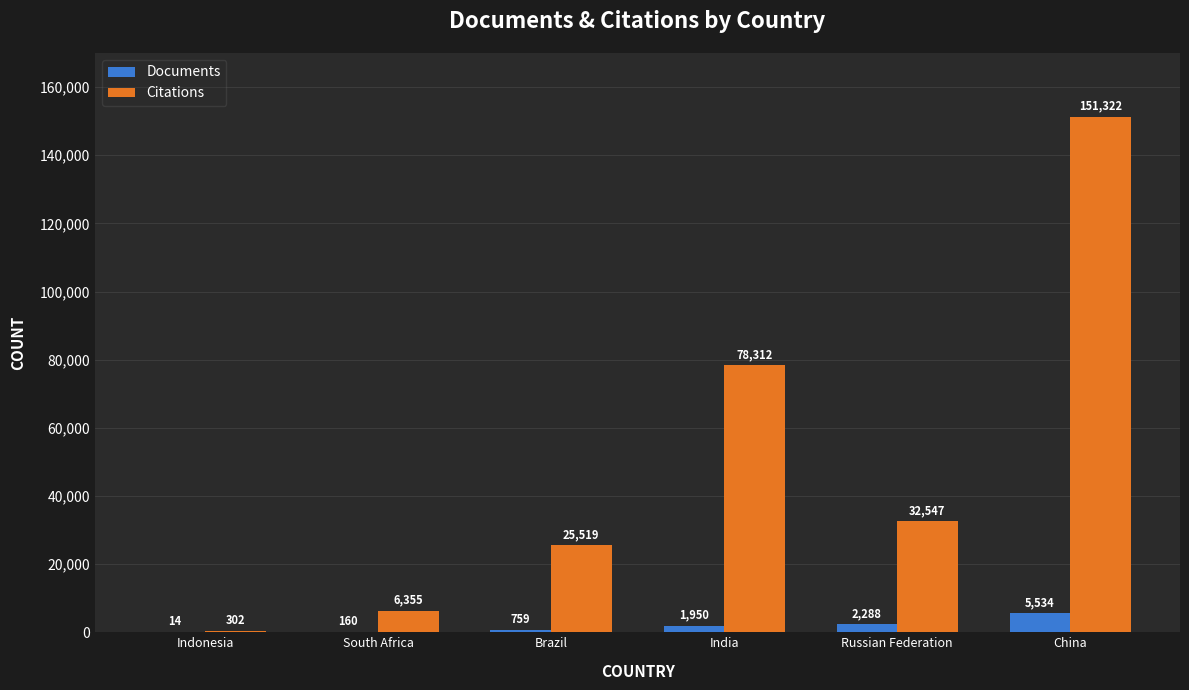

Is it true that Documents equals 5534 at China?

True